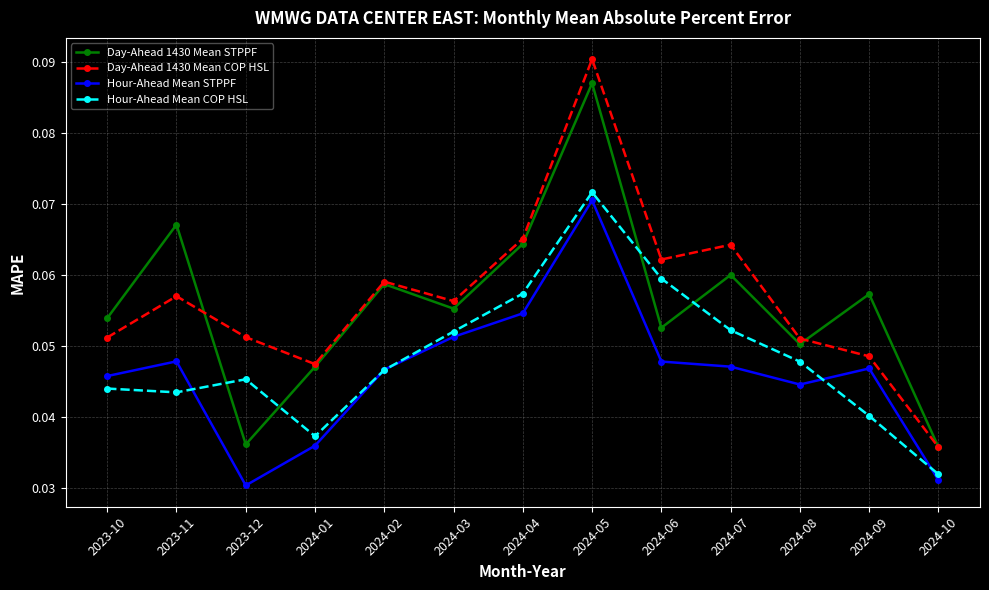

True or false: Hour-Ahead Mean COP HSL and Hour-Ahead Mean STPPF intersect in this chart.

True